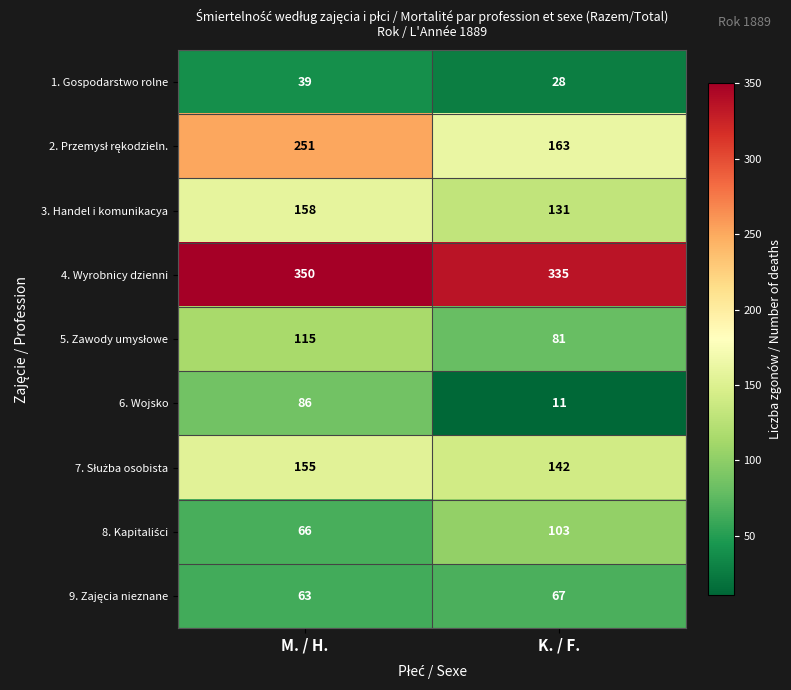

Which category has the highest value across all series?

M. / H.